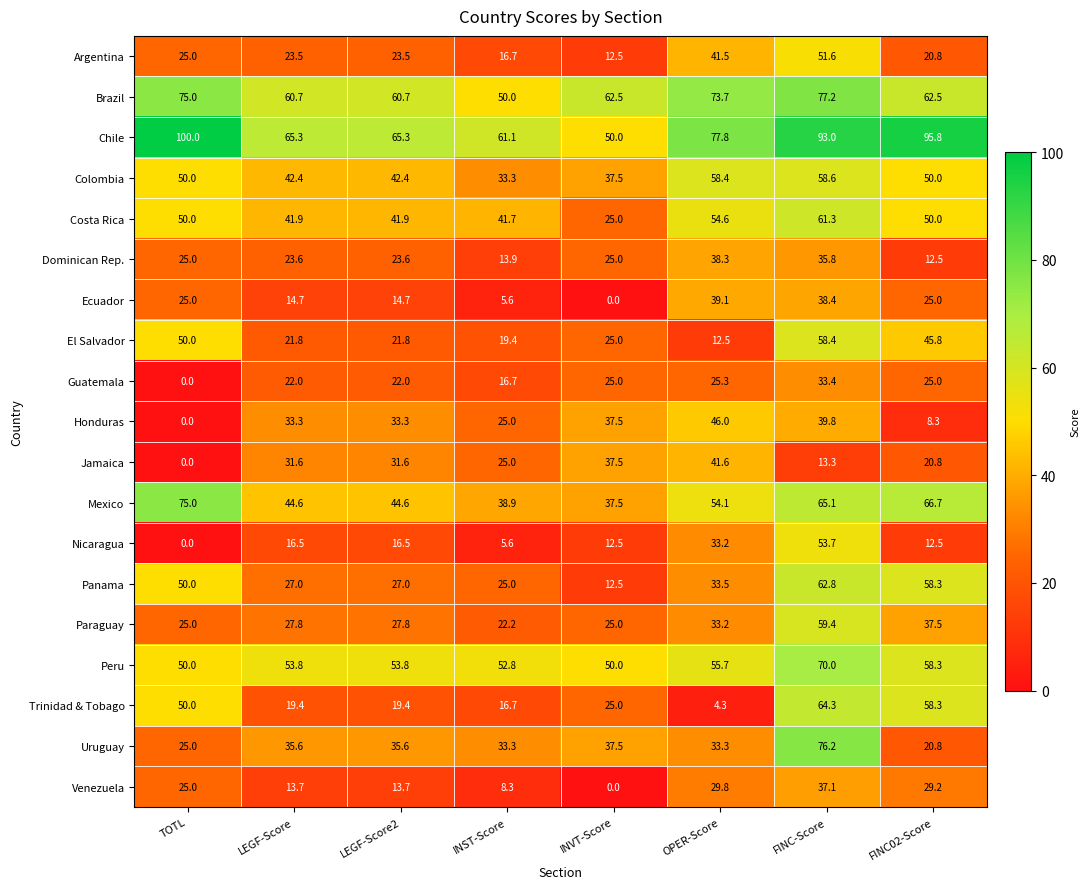

At which category is the sum across all series the highest?

FINC-Score